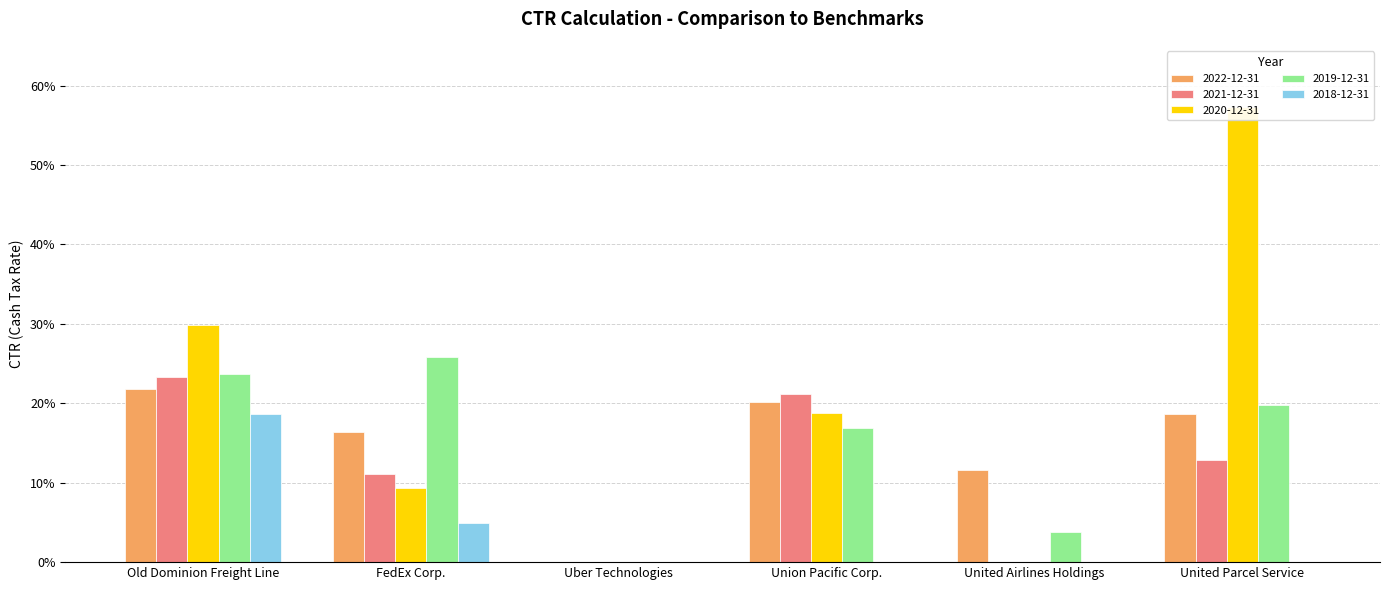

Which series has the widest spread of values?

2020-12-31